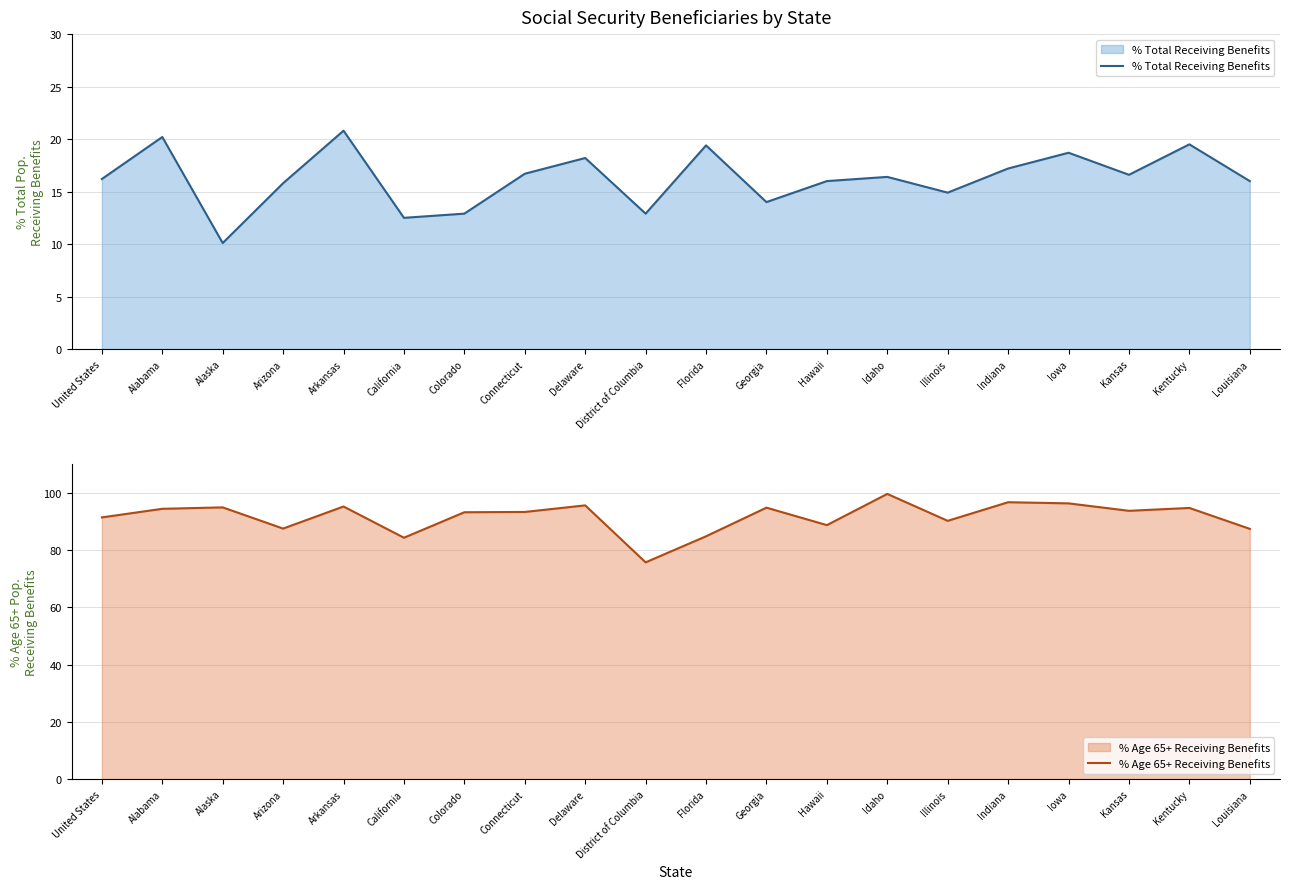

Reading left to right, extract all data points from this chart.

% Total Receiving Benefits: United States=16.2	Alabama=20.2	Alaska=10.1	Arizona=15.8	Arkansas=20.8	California=12.5	Colorado=12.9	Connecticut=16.7	Delaware=18.2	District of Columbia=12.9	Florida=19.4	Georgia=14.0	Hawaii=16.0	Idaho=16.4	Illinois=14.9	Indiana=17.2	Iowa=18.7	Kansas=16.6	Kentucky=19.5	Louisiana=16.0
% Age 65+ Receiving Benefits: United States=91.4	Alabama=94.4	Alaska=94.9	Arizona=87.5	Arkansas=95.2	California=84.3	Colorado=93.2	Connecticut=93.3	Delaware=95.6	District of Columbia=75.7	Florida=84.8	Georgia=94.8	Hawaii=88.7	Idaho=99.6	Illinois=90.2	Indiana=96.7	Iowa=96.3	Kansas=93.7	Kentucky=94.7	Louisiana=87.4